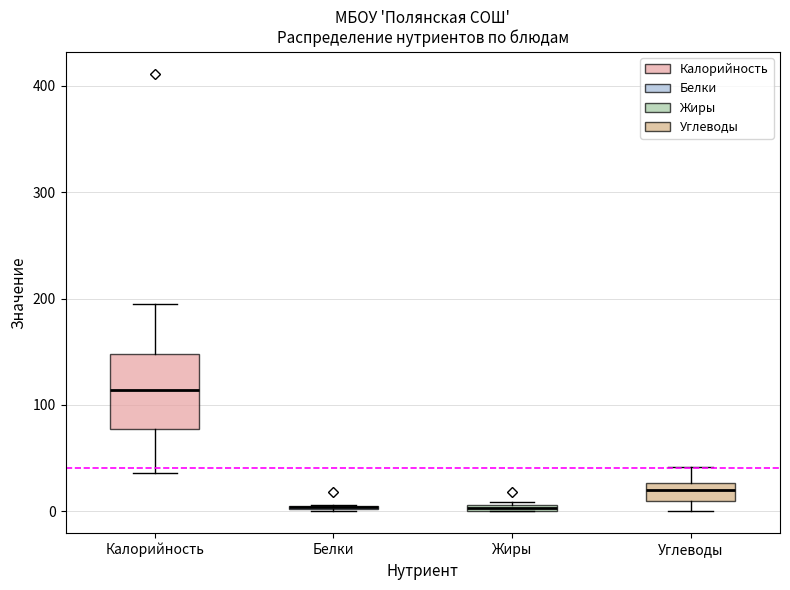

Where is the lower edge of the box for Белки on the y-axis? The values are not printed on the chart, so give them approximately, as read against the axis.

0